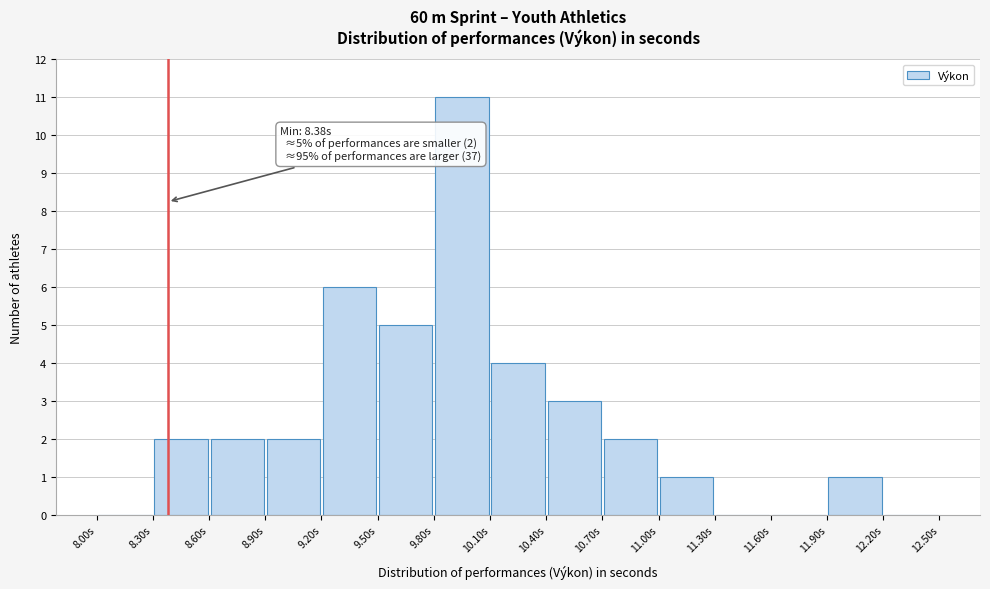

Over which range of the x-axis is the bar tallest?

9.8 to 10.1